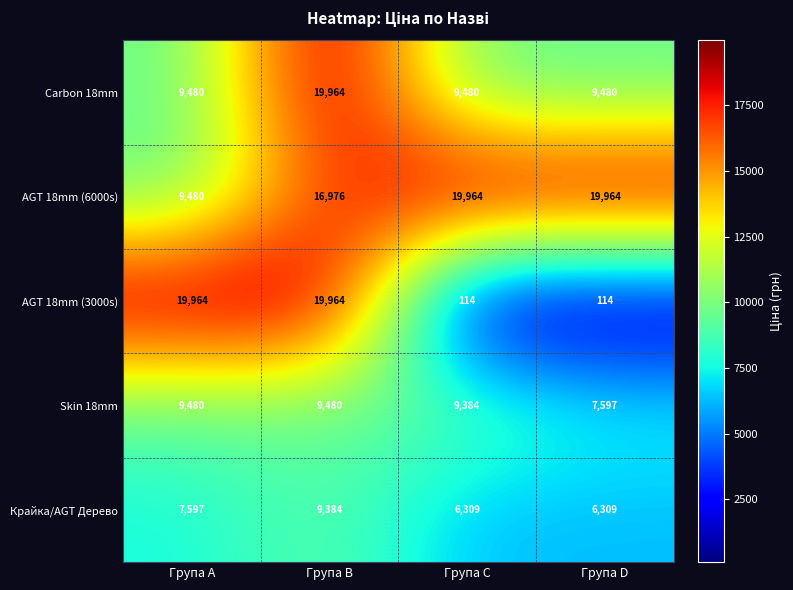

Reading left to right, transcribe all the data shown in this chart.

Carbon 18mm: 9480	19964	9480	9480
AGT 18mm (6000s): 9480	16976	19964	19964
AGT 18mm (3000s): 19964	19964	114	114
Skin 18mm: 9480	9480	9384	7597
Крайка/AGT Дерево: 7597	9384	6309	6309